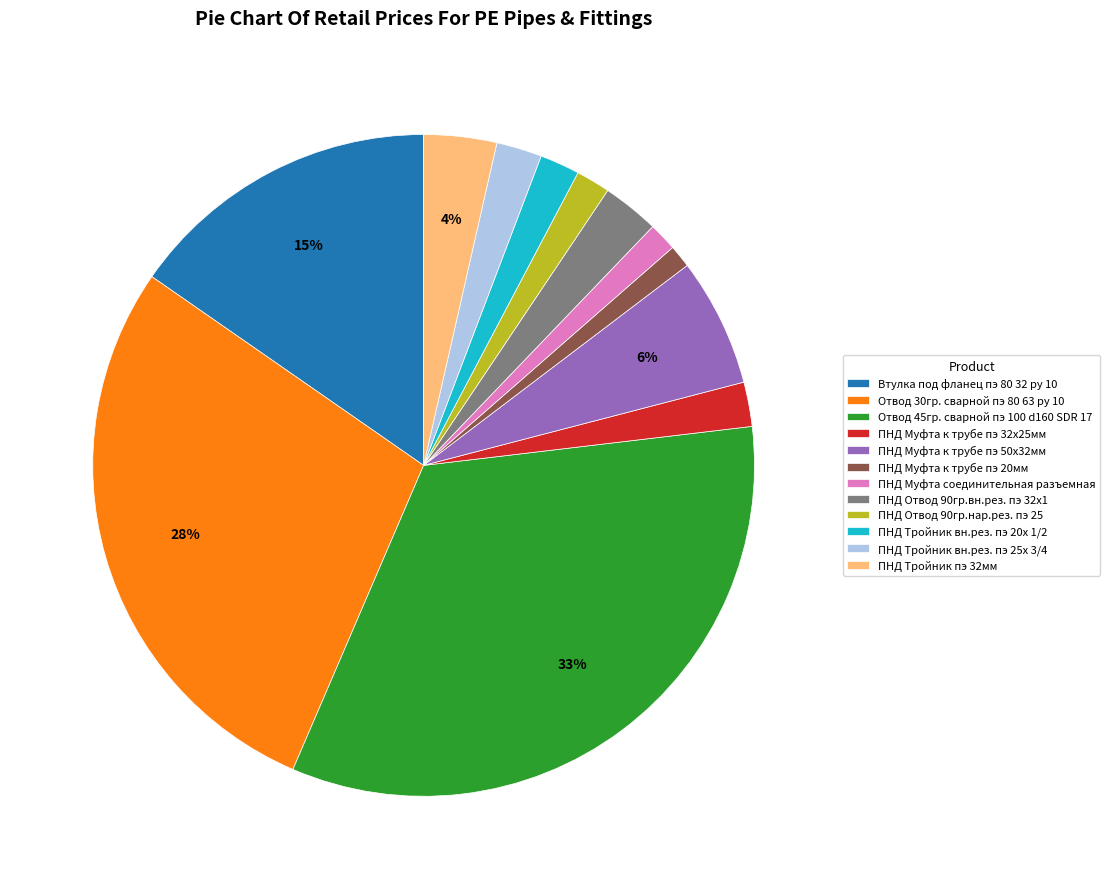

Between ПНД Тройник вн.рез. пэ 25х 3/4 and ПНД Муфта к трубе пэ 20мм, which is larger?

ПНД Тройник вн.рез. пэ 25х 3/4